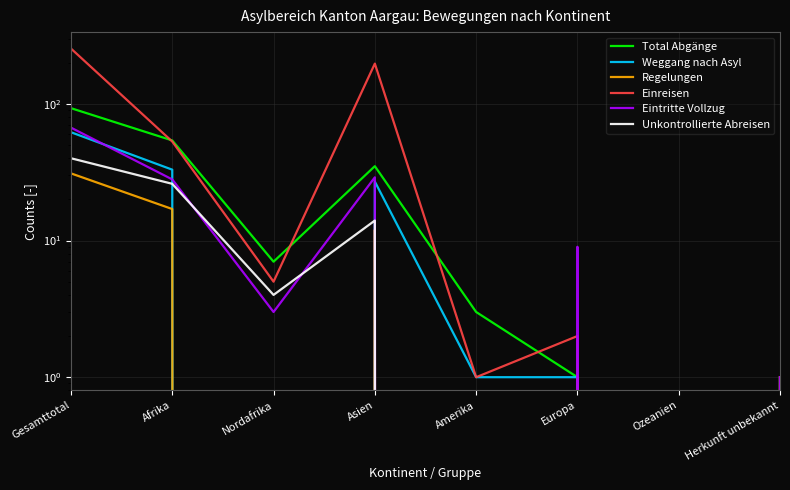

Is it true that Weggang nach Asyl equals 1 at Herkunft unbekannt?

True